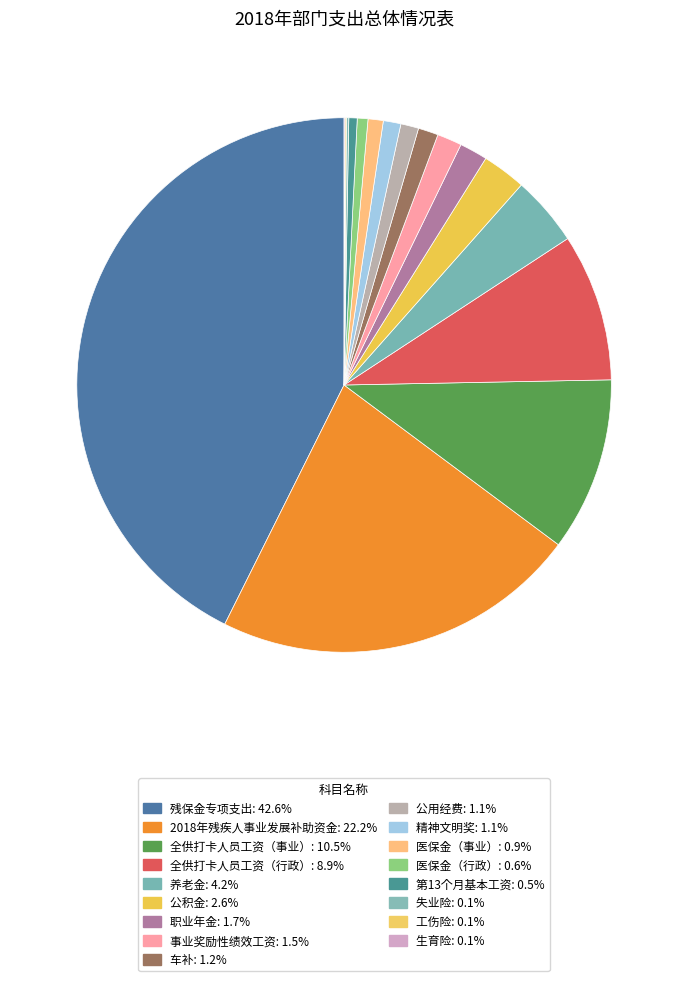

To the nearest percent, what is the combined percentage of 工伤险 and 事业奖励性绩效工资?

2%